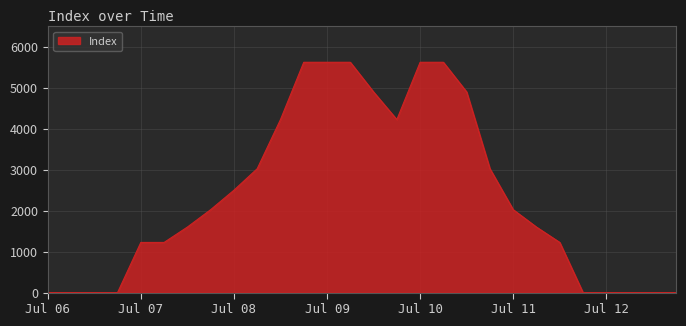

What is the difference between the maximum and minimum values?

5625